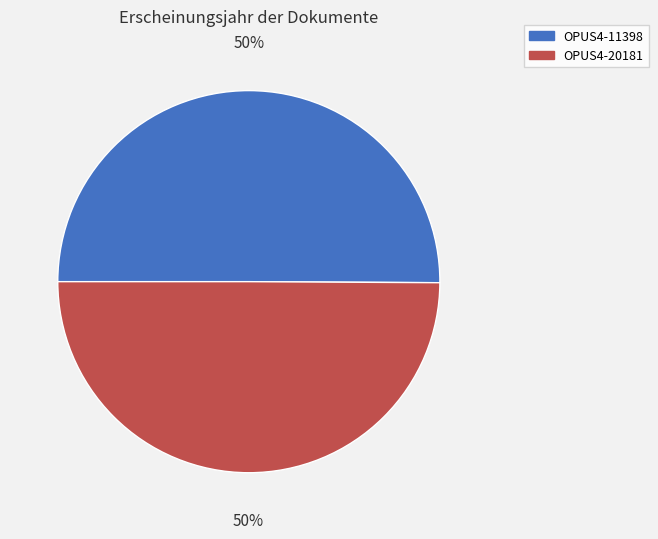

Count the number of slices in the pie.

2